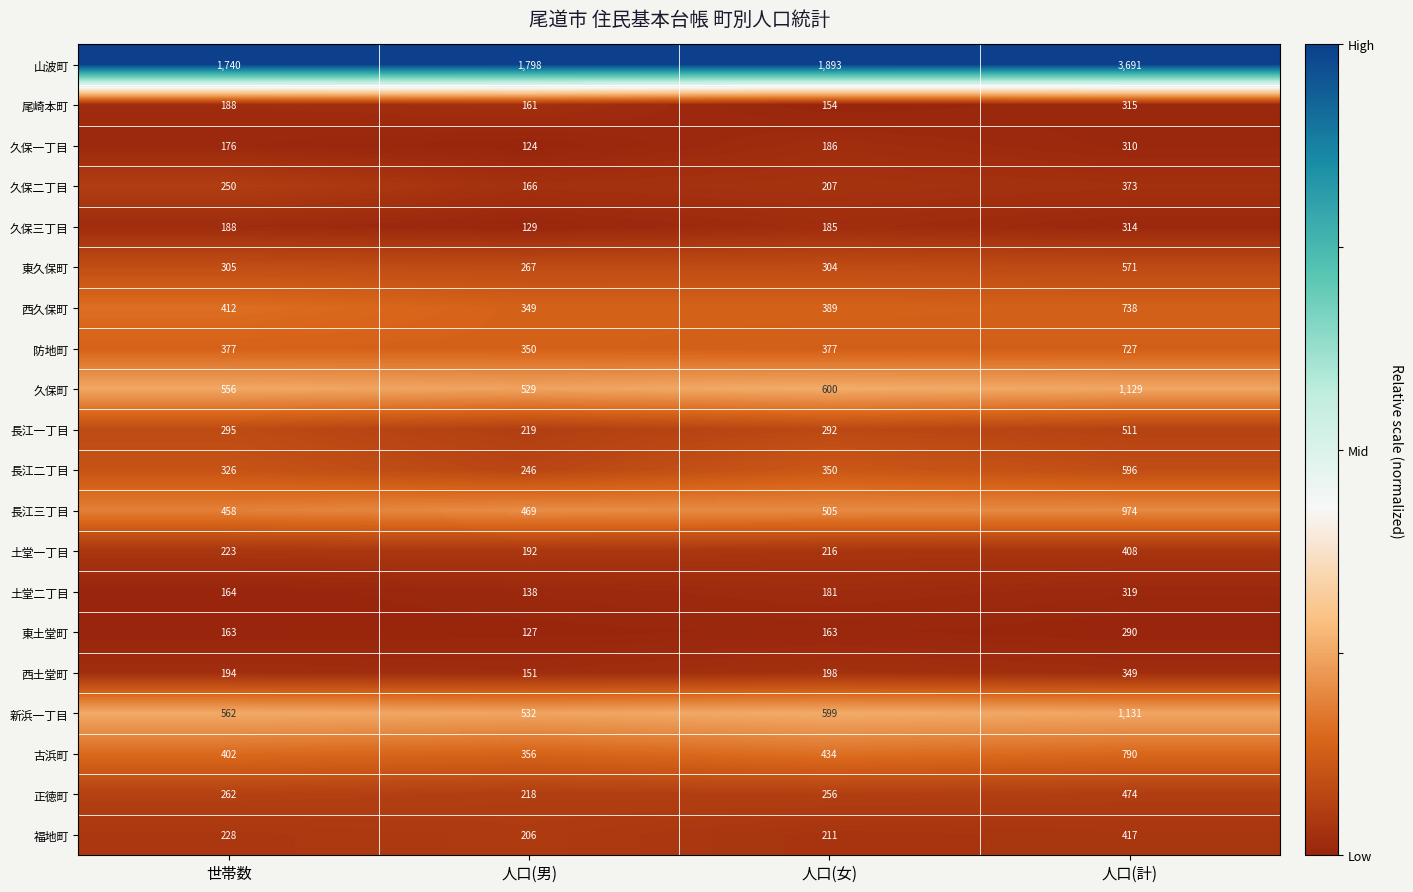

Which series has the widest spread of values?

山波町